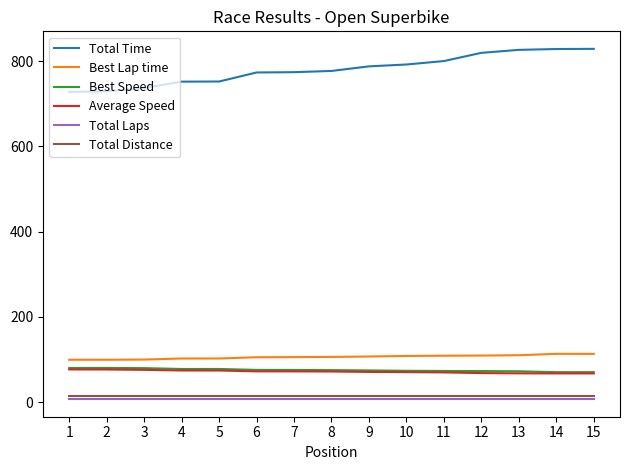

The value of Best Speed at 14 is 35.5. True or false?

False